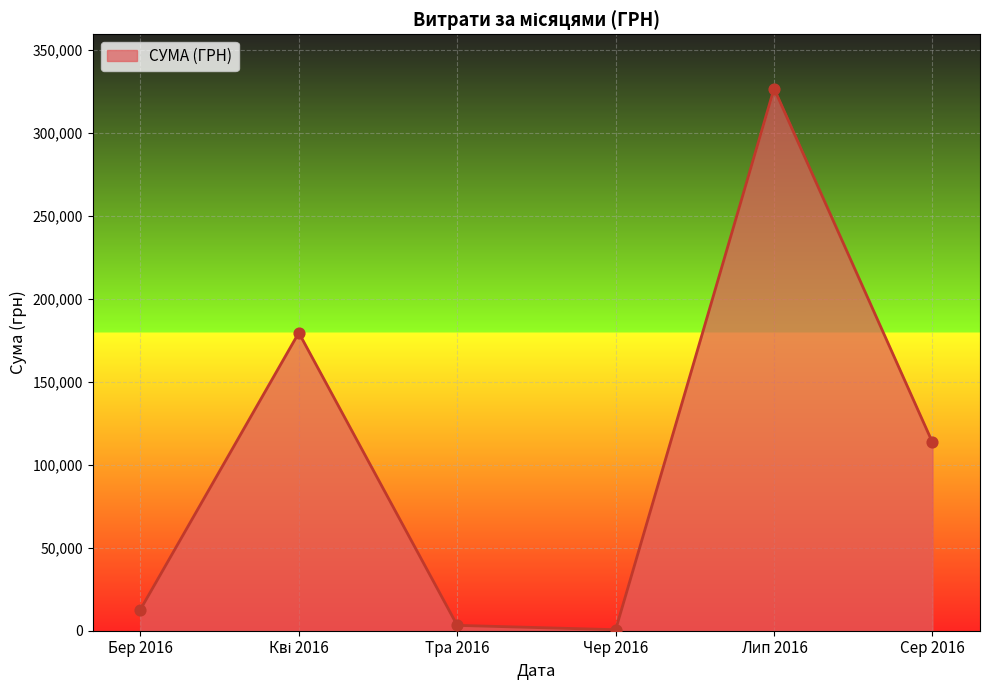

Approximately how many times larger is the value at Лип 2016 compared to Бер 2016?

25.6